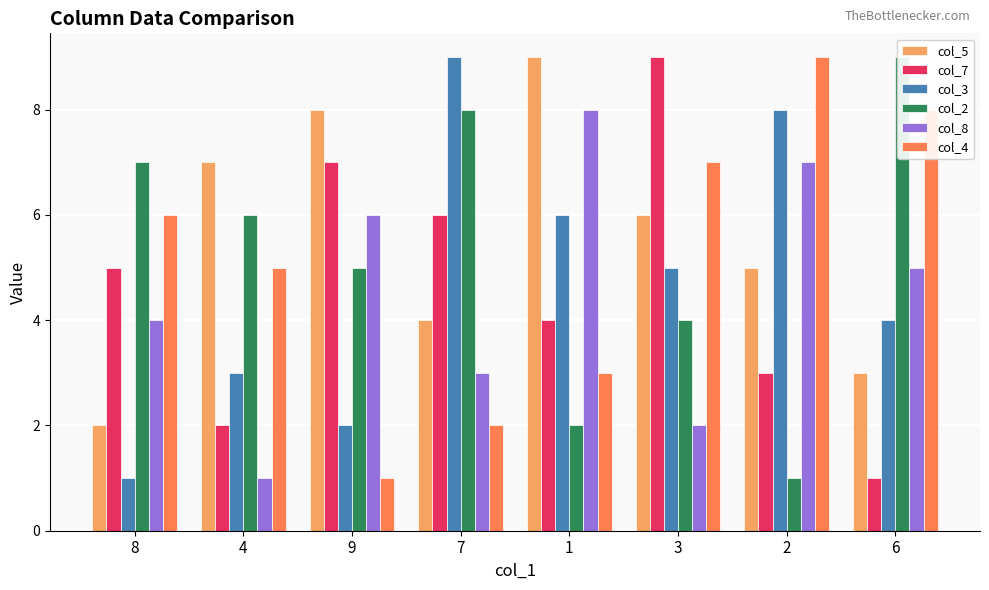

What is the average value of the col_3 series?

5